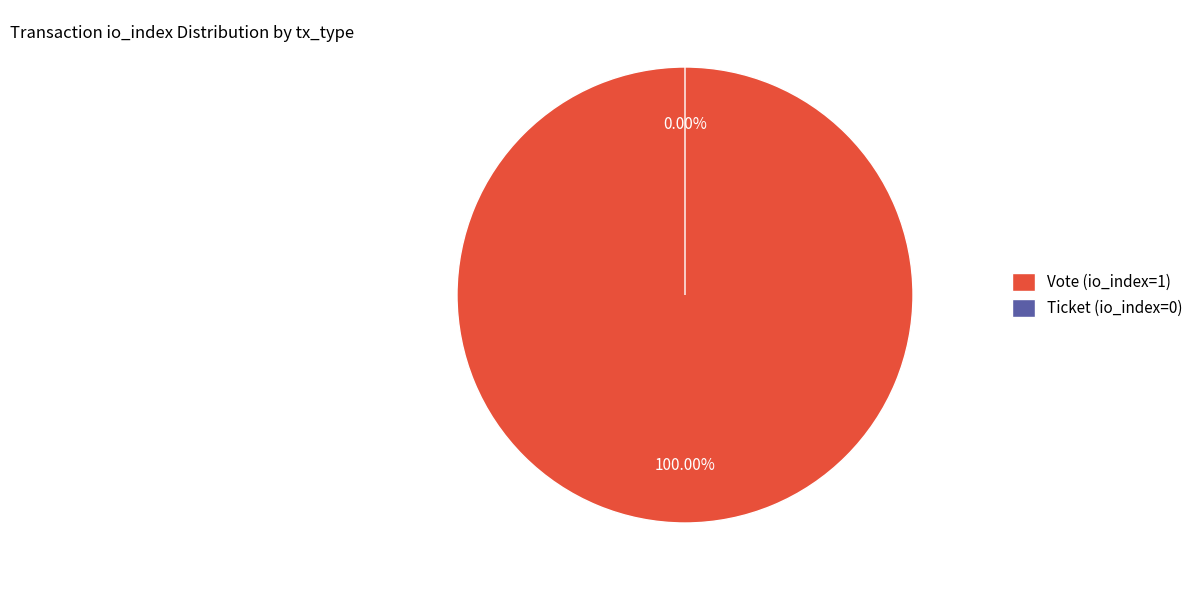

To the nearest percent, what is the combined percentage of Ticket (io_index=0) and Vote (io_index=1)?

100%